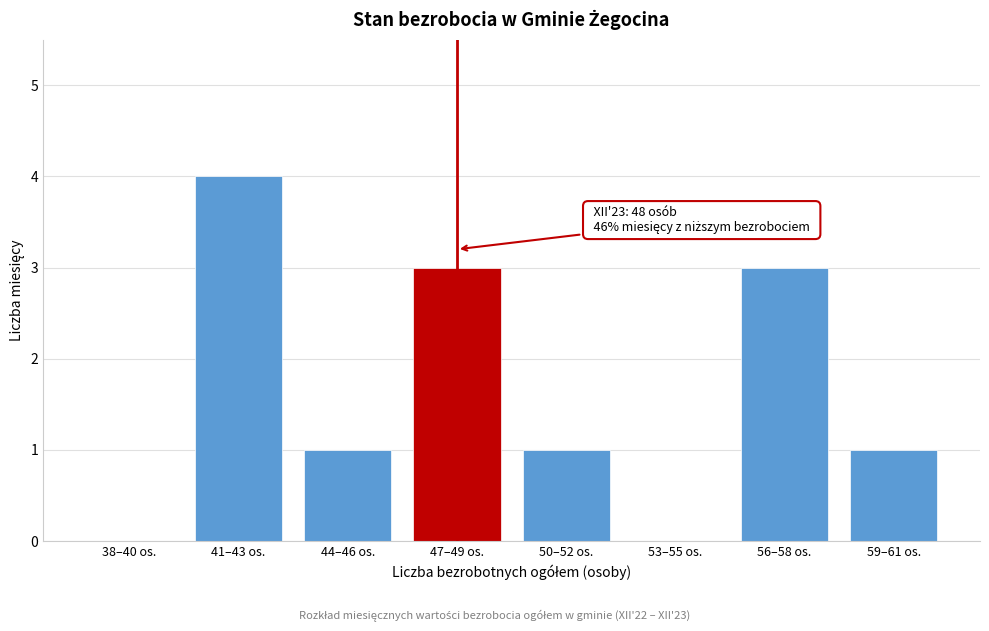

Reading left to right, transcribe all the data shown in this chart.

38–40 os.=0	41–43 os.=4	44–46 os.=1	47–49 os.=3	50–52 os.=1	53–55 os.=0	56–58 os.=3	59–61 os.=1